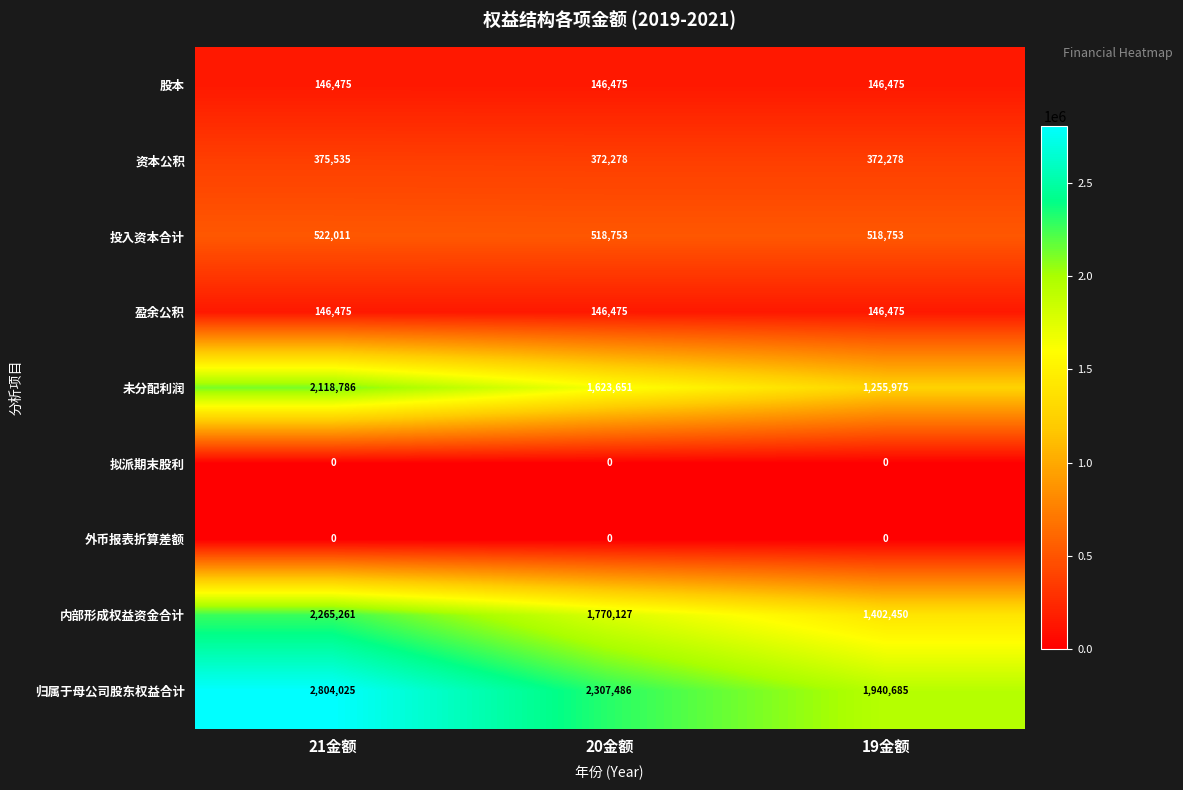

Between 21金额 and 19金额, which series saw the biggest shift?

归属于母公司股东权益合计